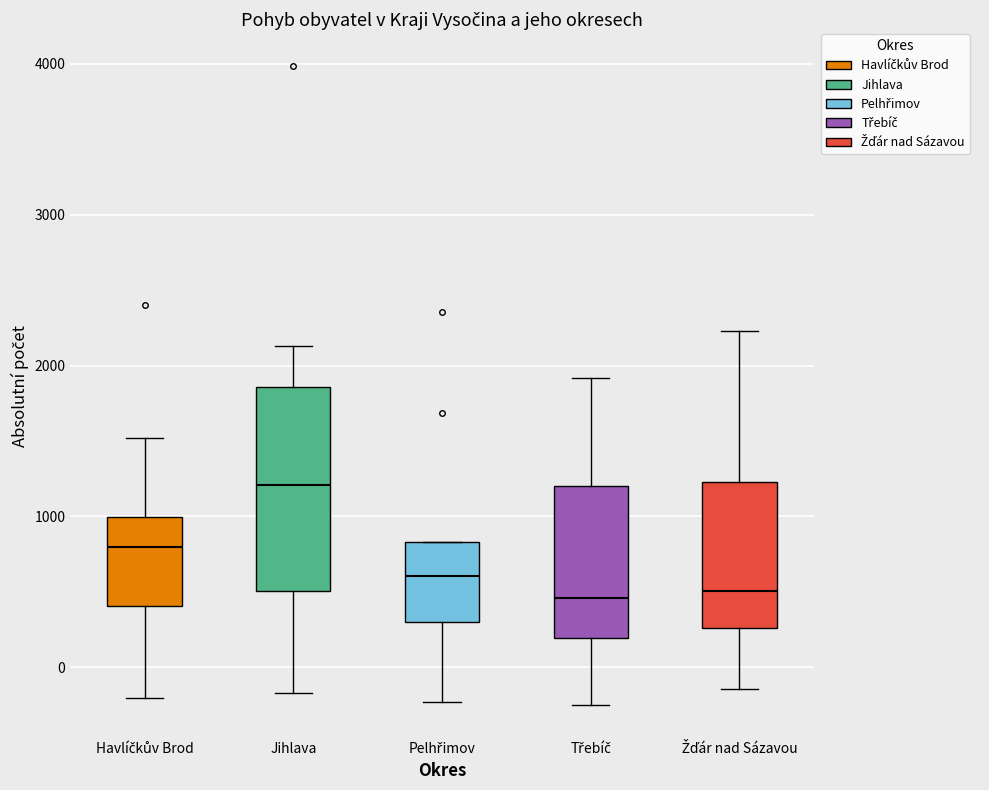

Which box's median line is the highest?

Jihlava